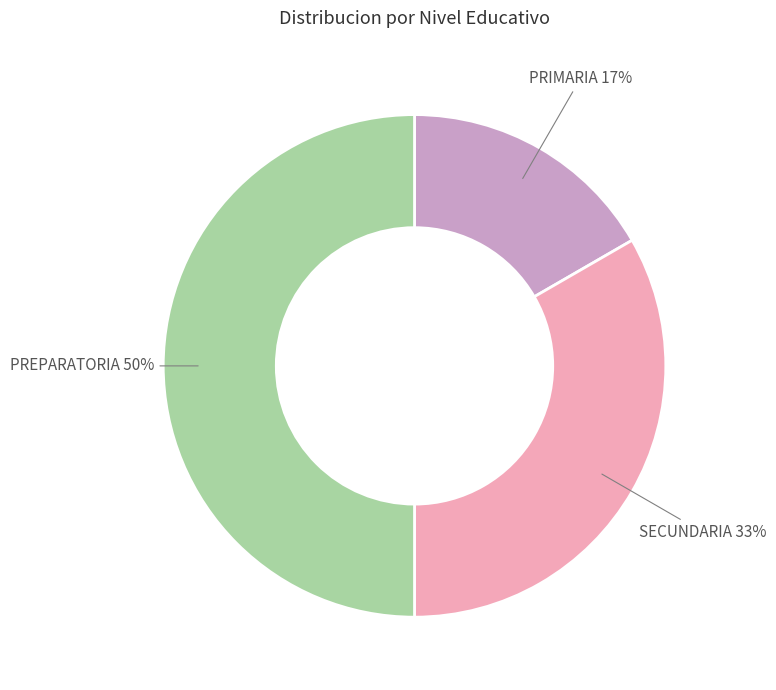

Which has a higher value, SECUNDARIA or PREPARATORIA?

PREPARATORIA